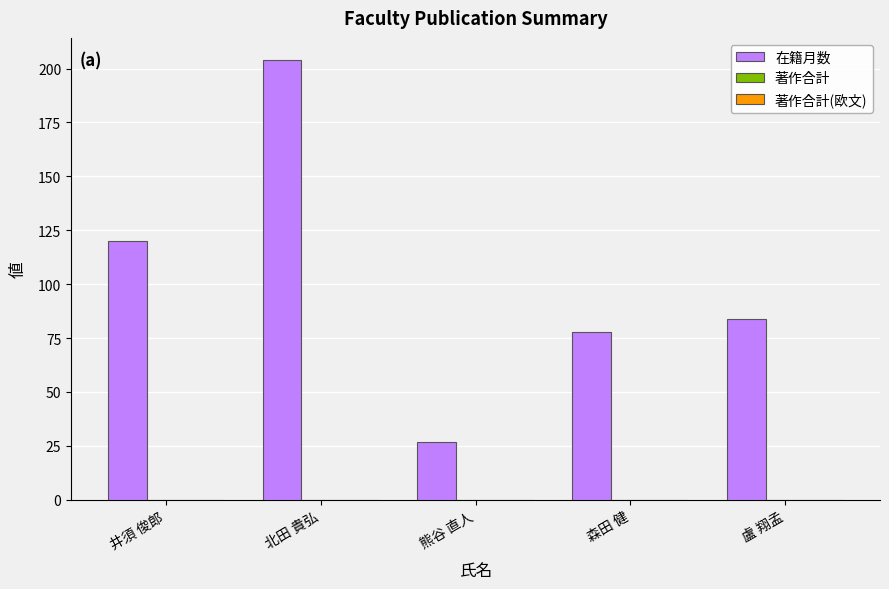

Reading right to left, transcribe all the data shown in this chart.

84	78	27	204	120